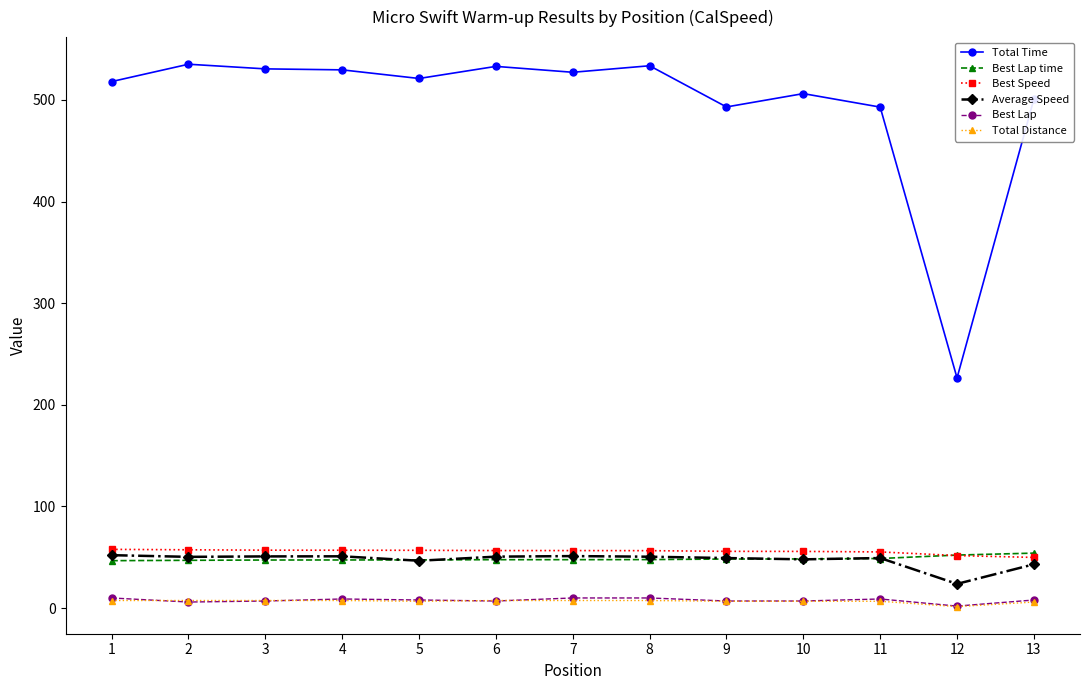

Is it true that Best Speed equals 55.3 at 11?

True